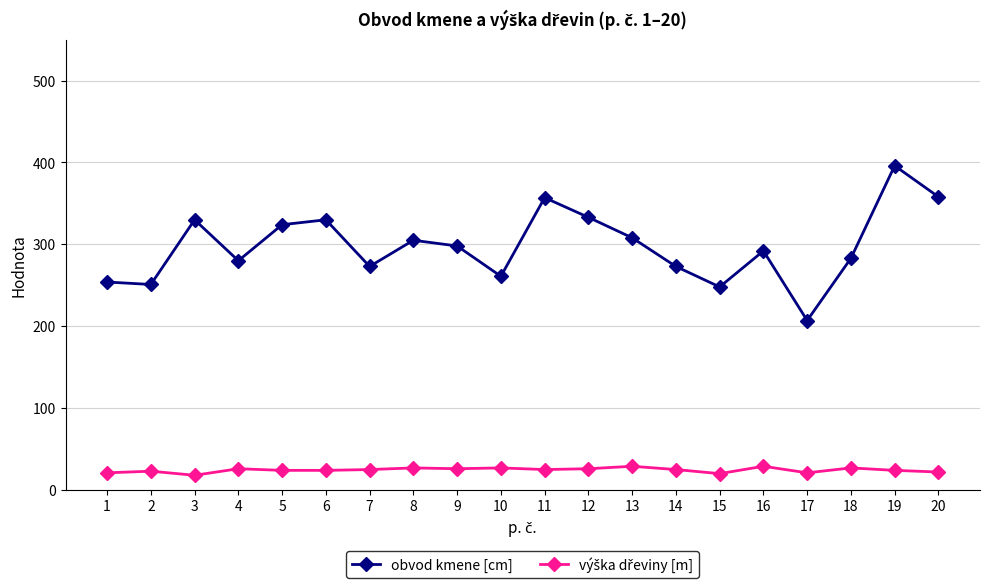

Where does the obvod kmene [cm] series first go above 298?

3